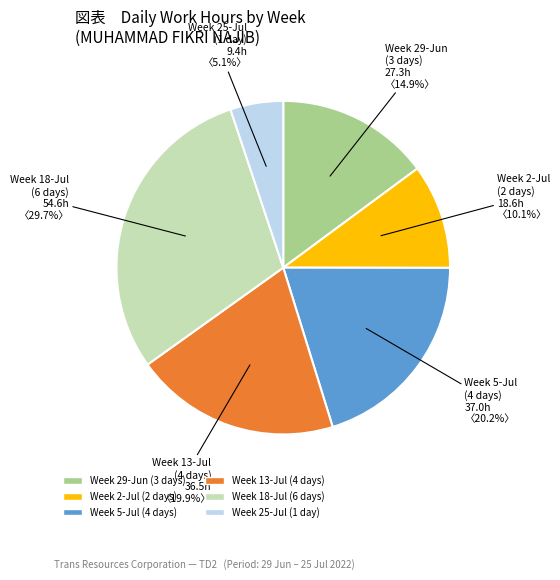

Is there any slice that represents more than half of the pie?

No